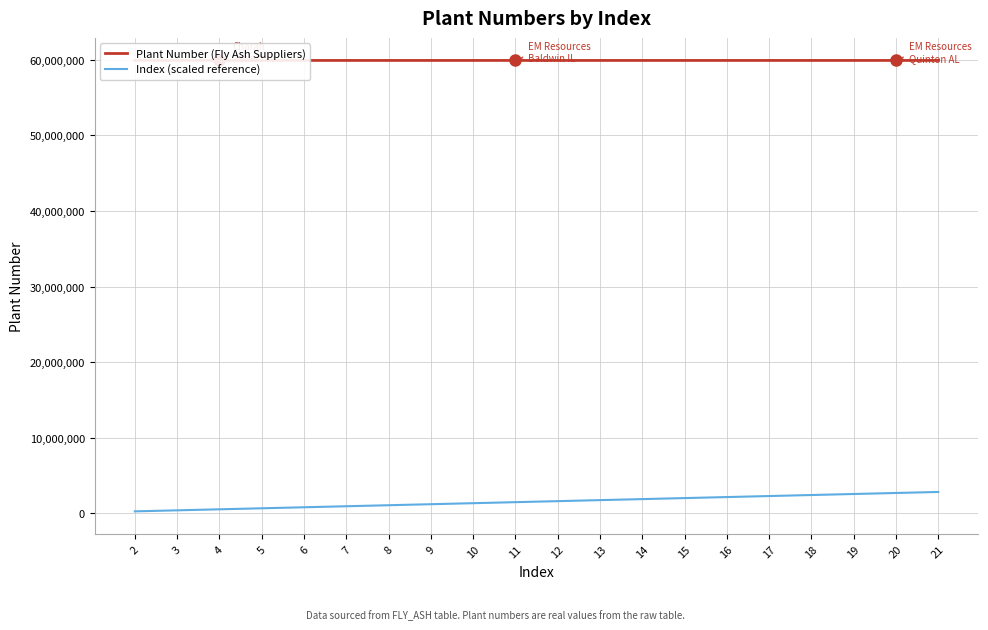

Is it true that Plant Number (Fly Ash Suppliers) equals 59900431 at 2?

True